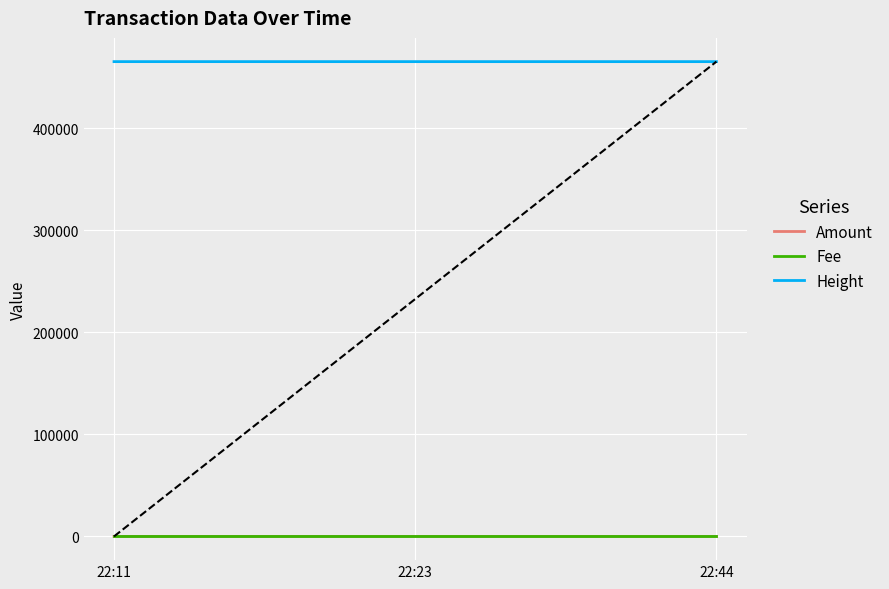

What is the greatest value displayed?

465363